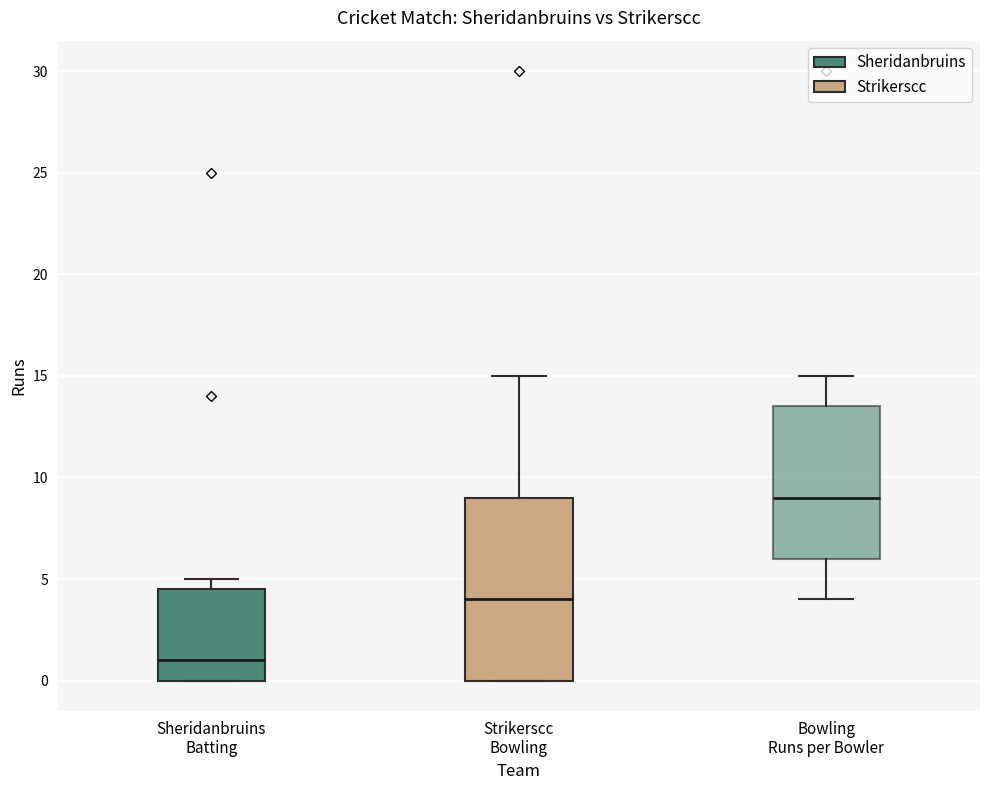

Which box is the tallest, from its lower edge to its upper edge?

Strikerscc Bowling